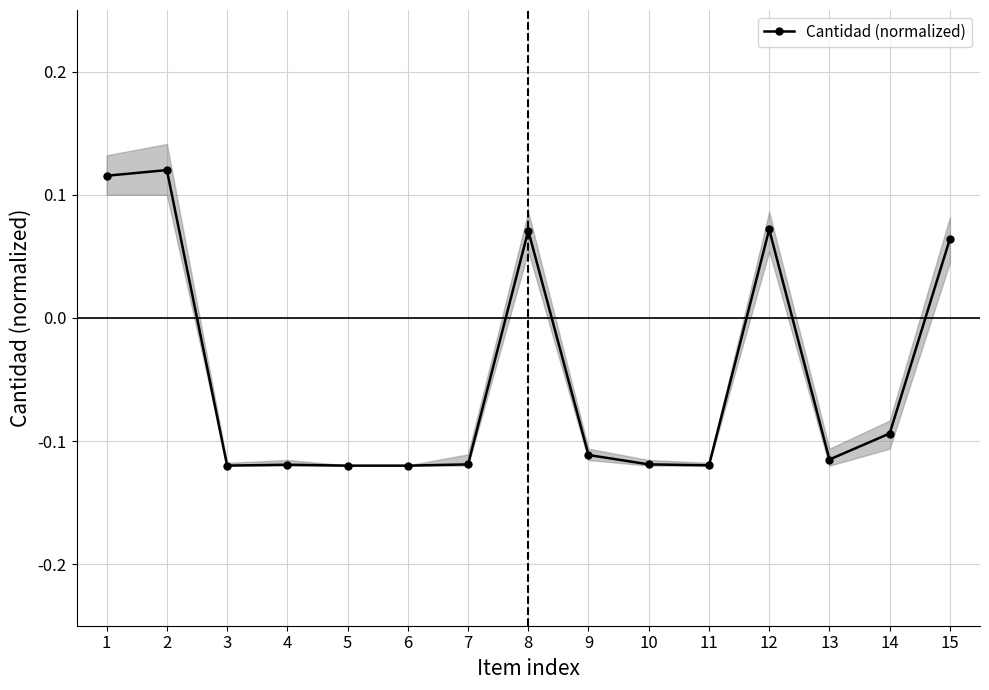

Reading left to right, extract all data points from this chart.

0.1	0.1	-0.1	-0.1	-0.1	-0.1	-0.1	0.1	-0.1	-0.1	-0.1	0.1	-0.1	-0.1	0.1